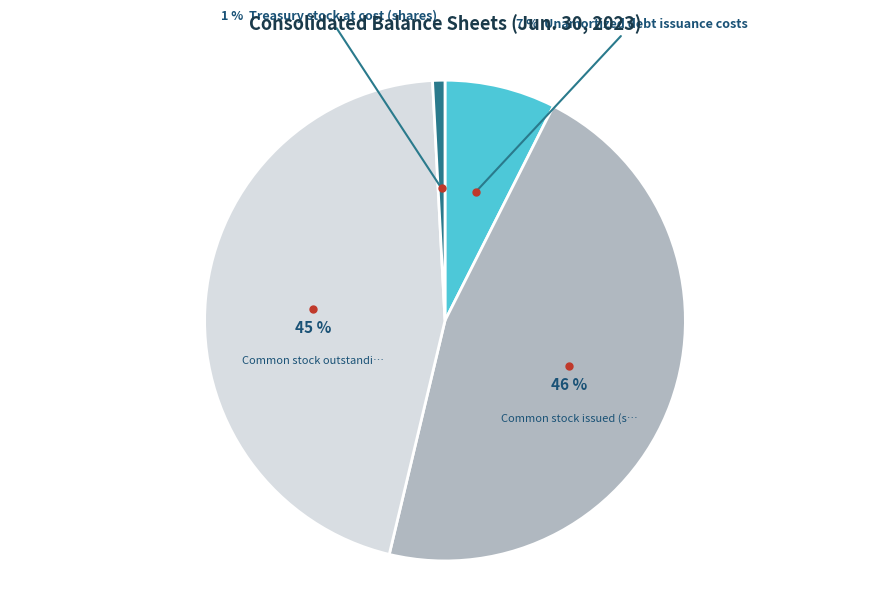

To the nearest percent, what is the difference between the largest and smallest slice percentages?

45%